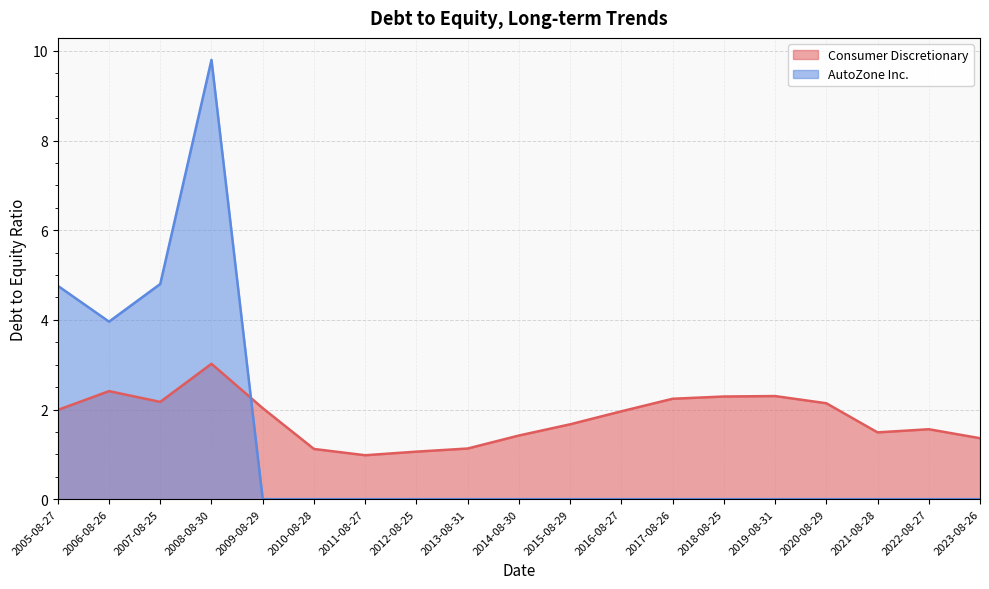

The AutoZone Inc. series shows 0.0 at 2023-08-26. True or false?

True